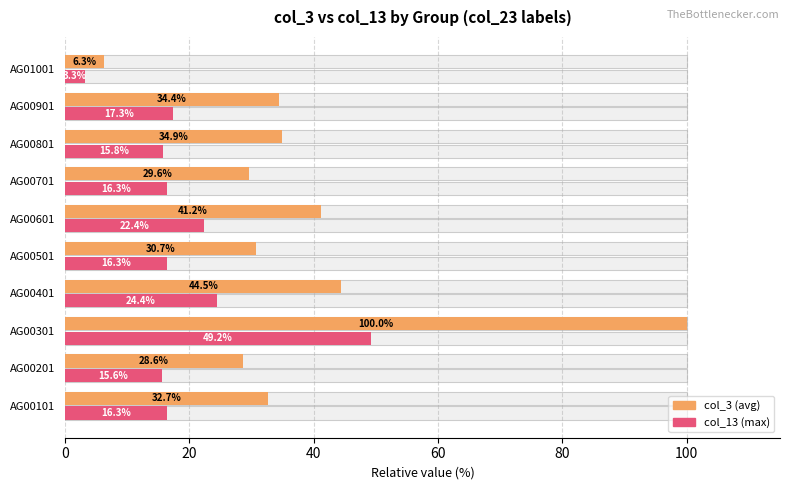

The col_13 (max) series shows 29.0 at AG00901. True or false?

False